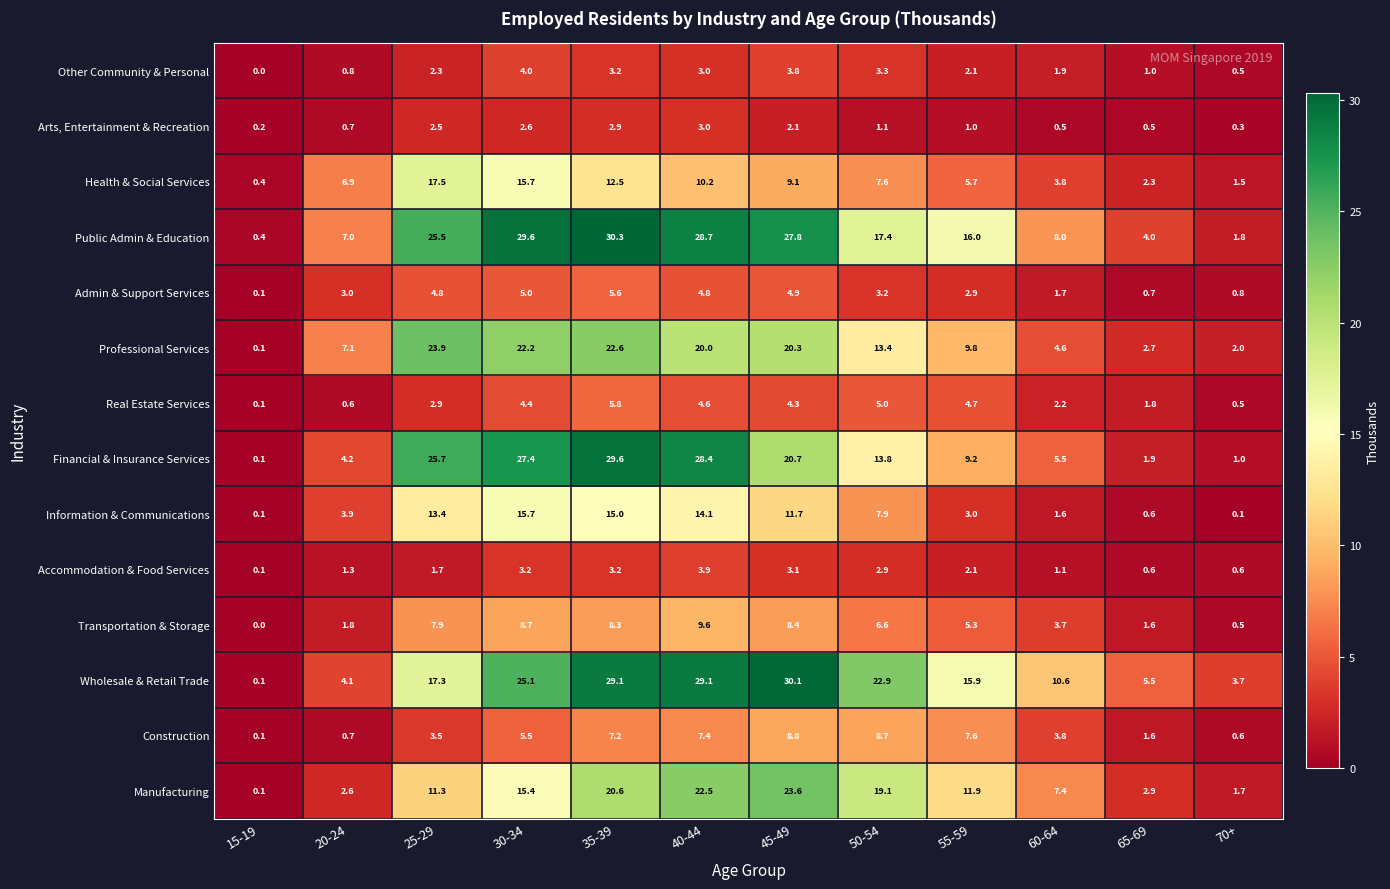

What is the maximum value shown in the chart?

30.3